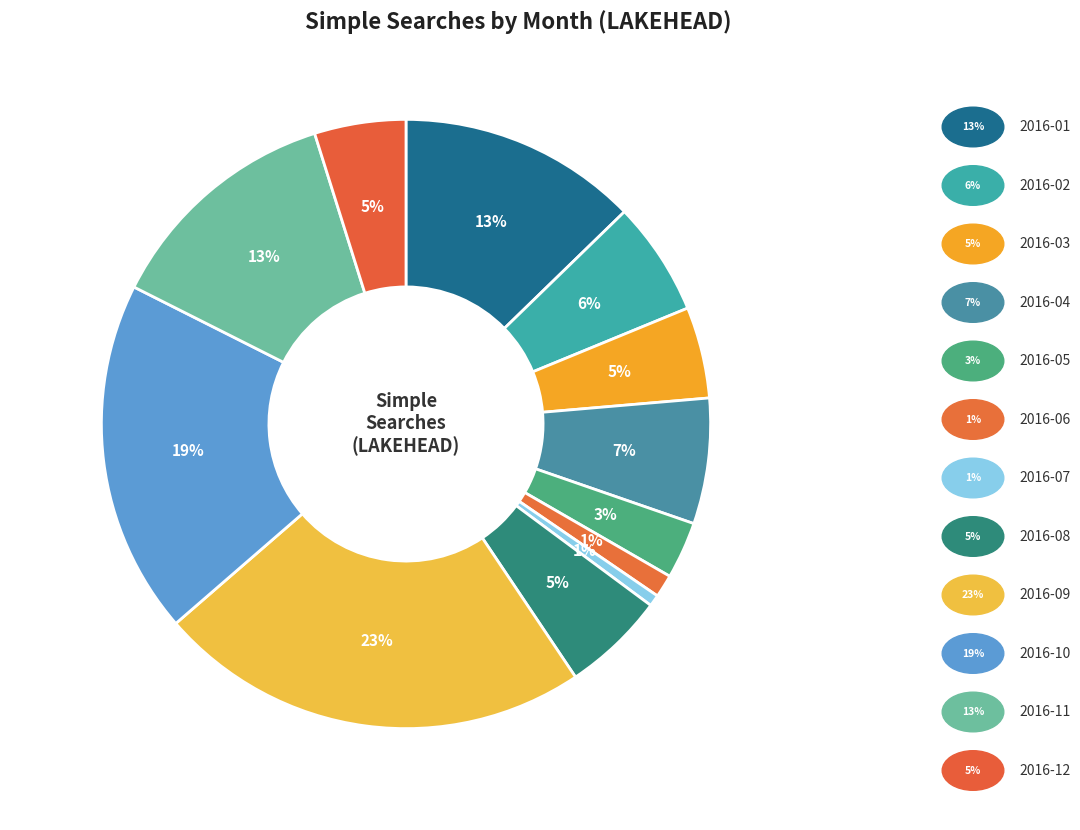

How many slices are in this pie chart?

12